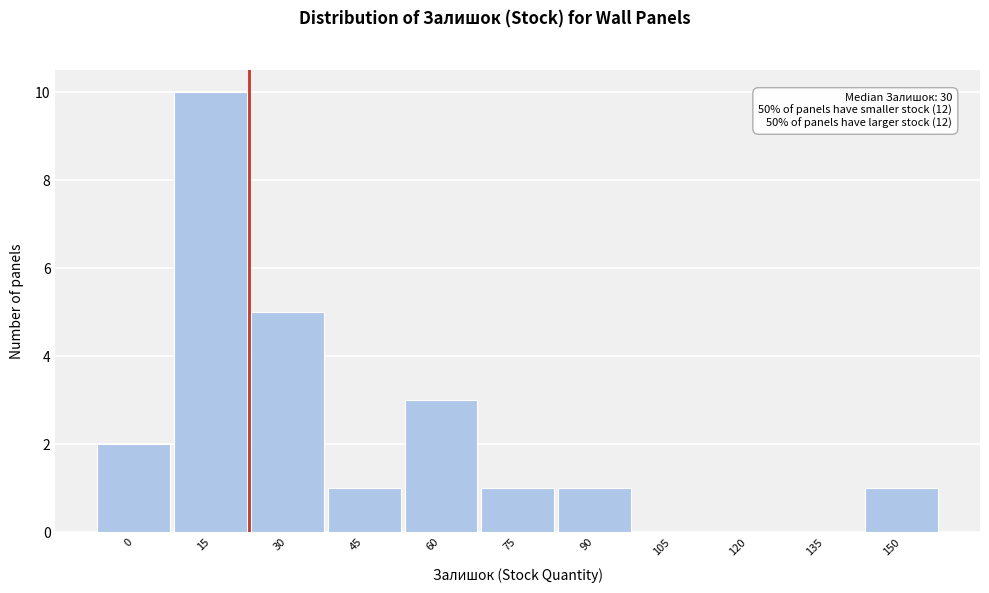

Reading left to right, extract all data points from this chart.

0=2	15=10	30=5	45=1	60=3	75=1	90=1	105=0	120=0	135=0	150=1